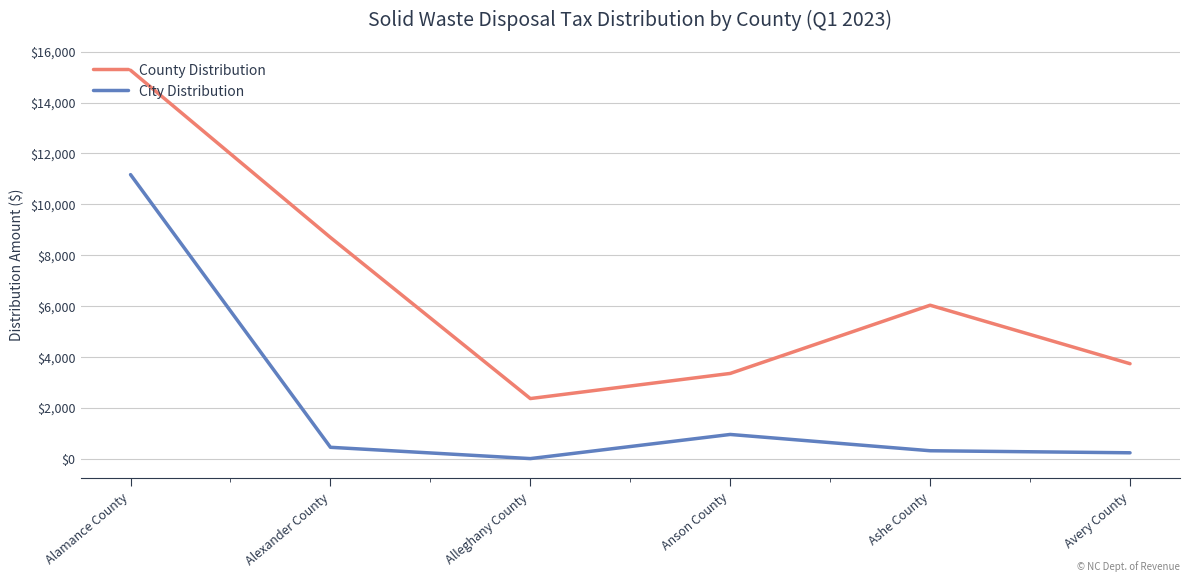

What position from the left is Alamance County?

1